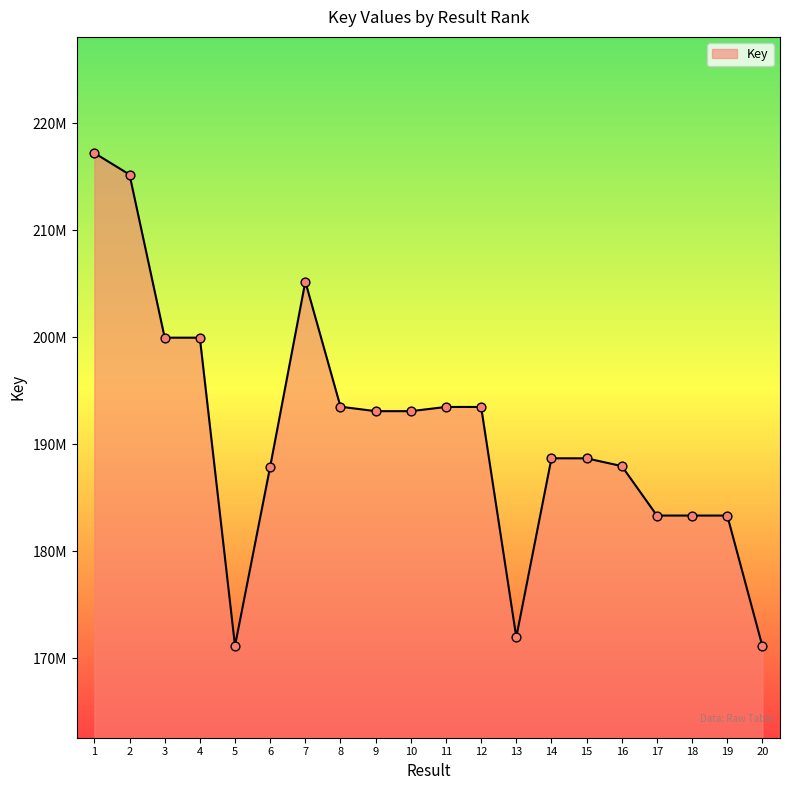

Approximately how many times larger is the value at 11 compared to 4?

1.0